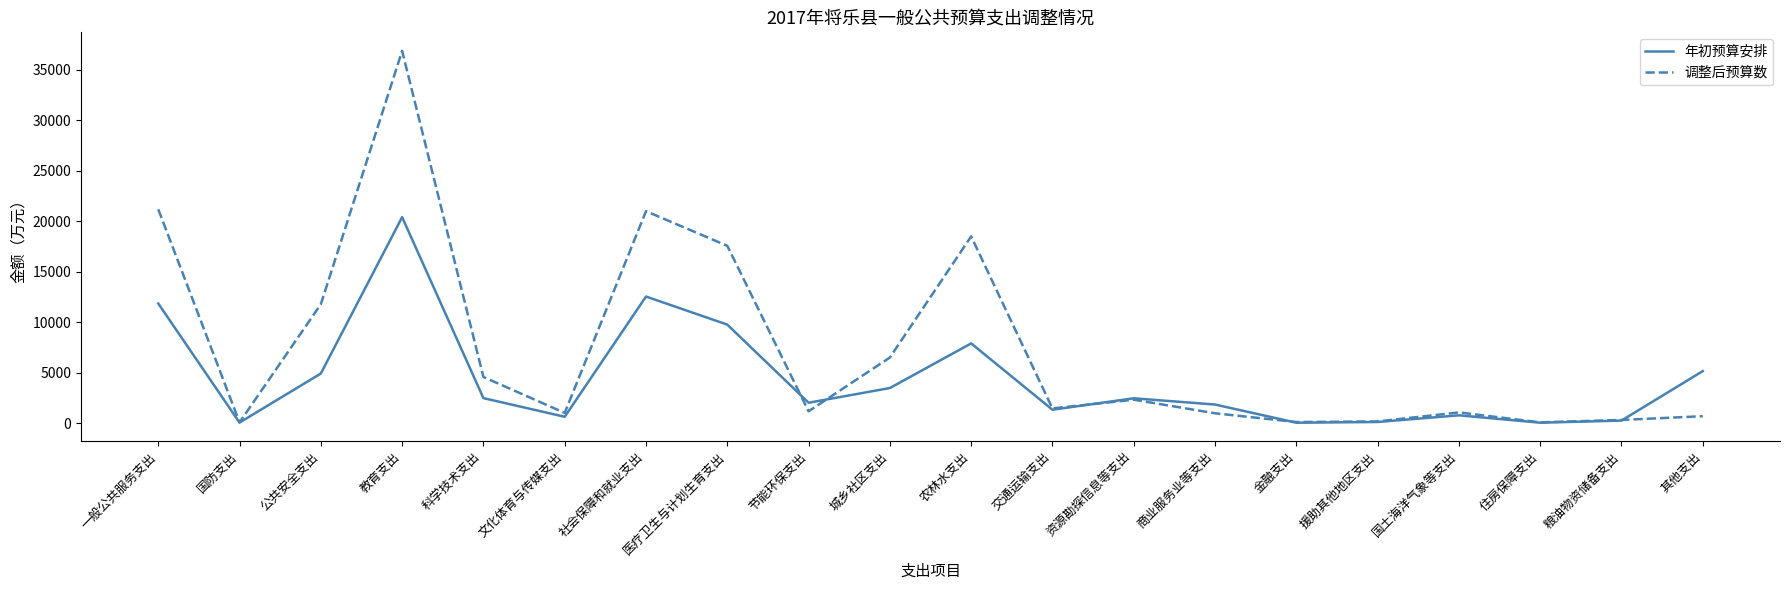

The 调整后预算数 series shows 17549 at 医疗卫生与计划生育支出. True or false?

True